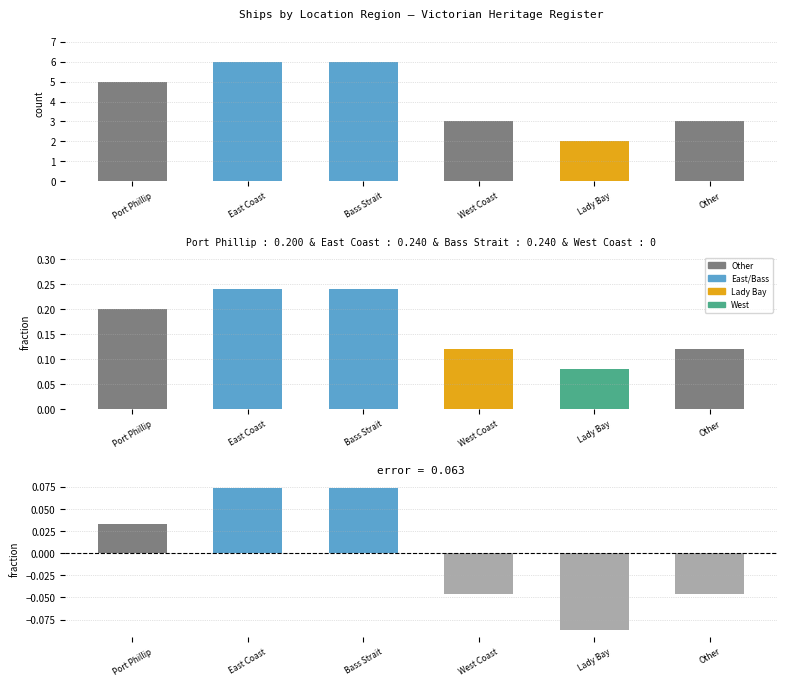

How many groups of bars are there?

6